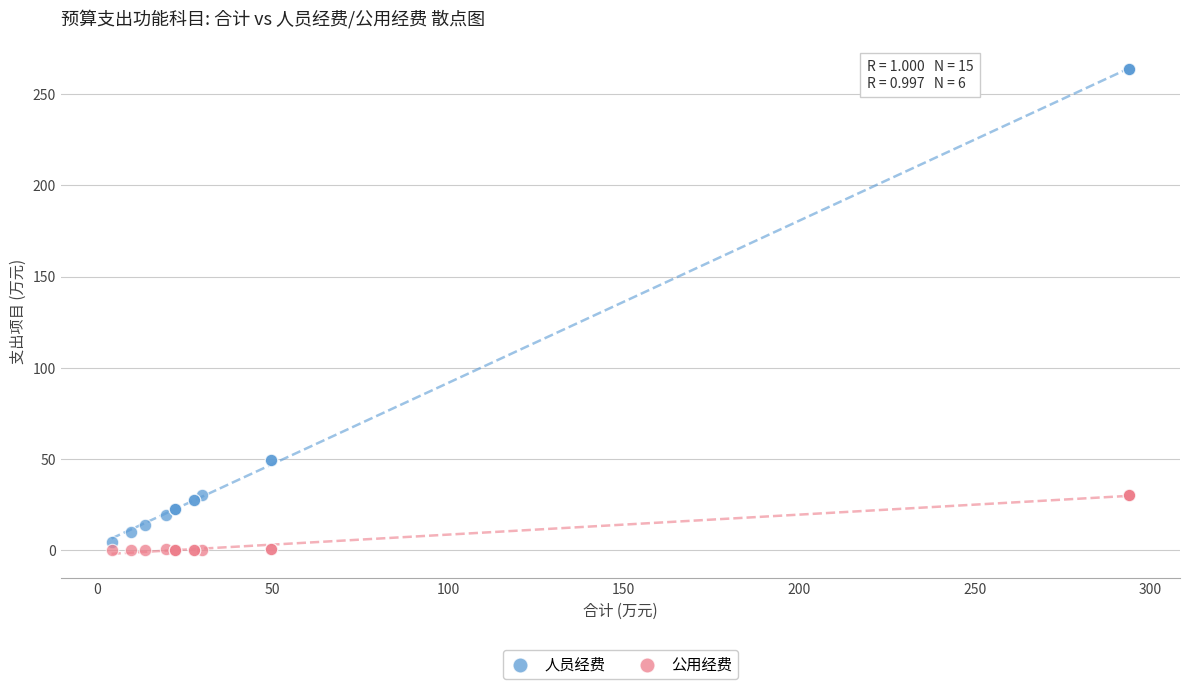

Which series has the widest spread of Y values?

人员经费